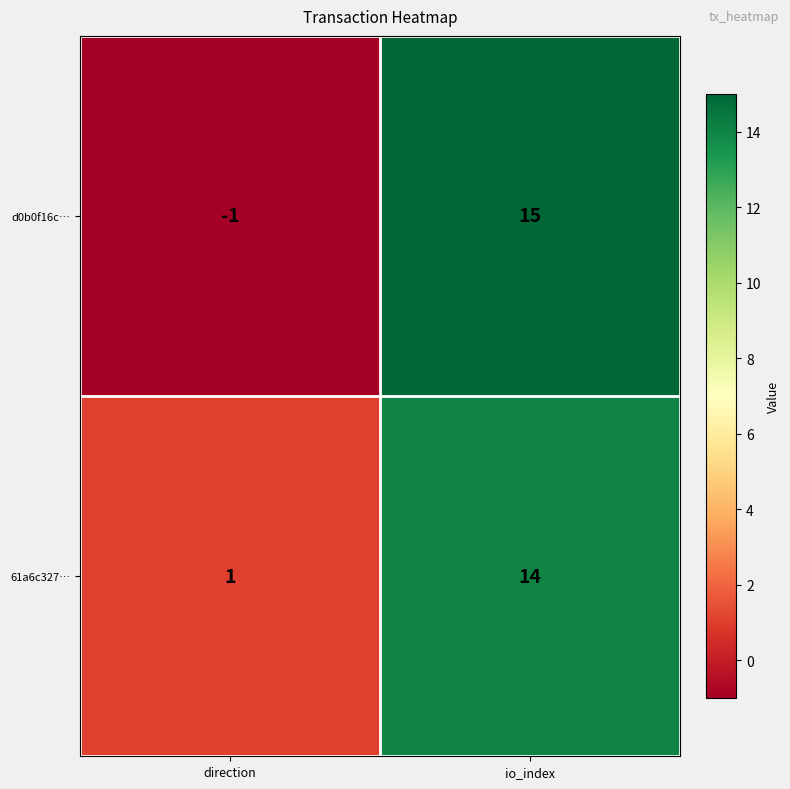

Rank the series by their maximum value, from highest to lowest.

d0b0f16c…, 61a6c327…